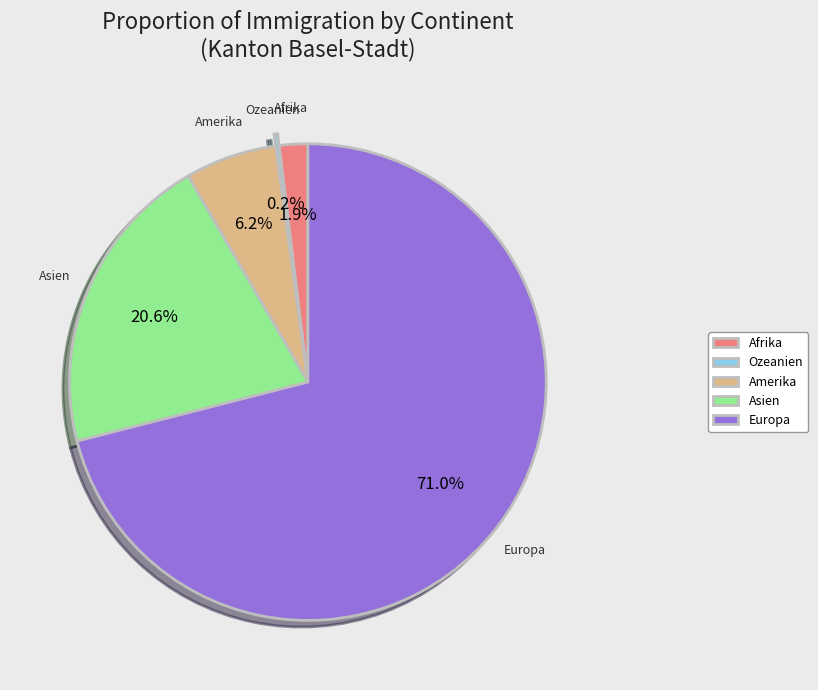

Which slice is the largest?

Europa